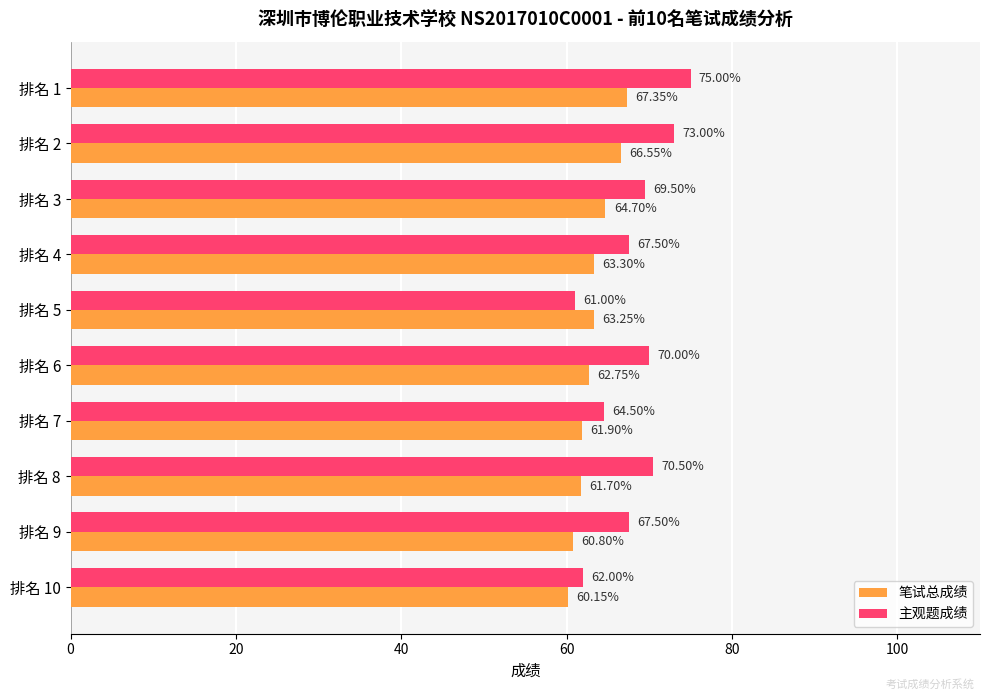

What is the highest value of the 主观题成绩 series?

75.0